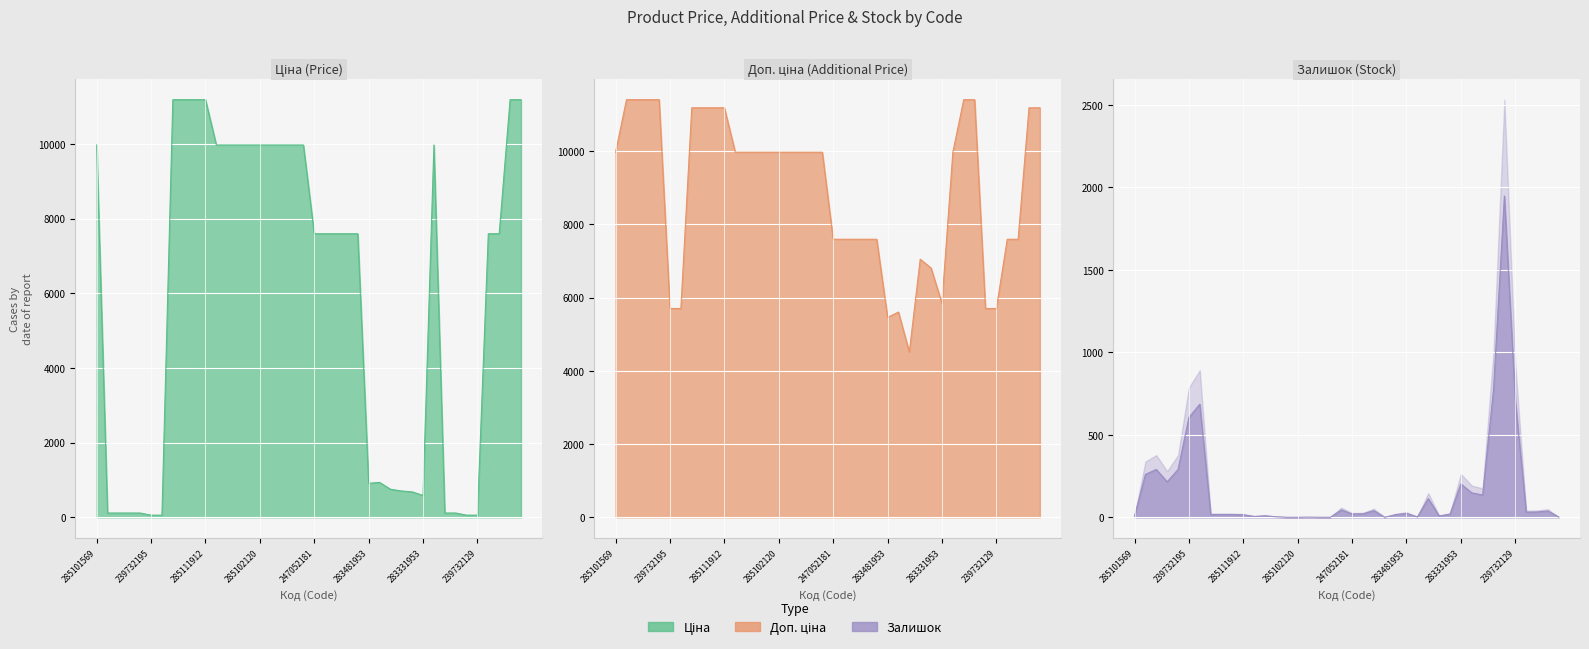

What position from the left is 283451953?

27